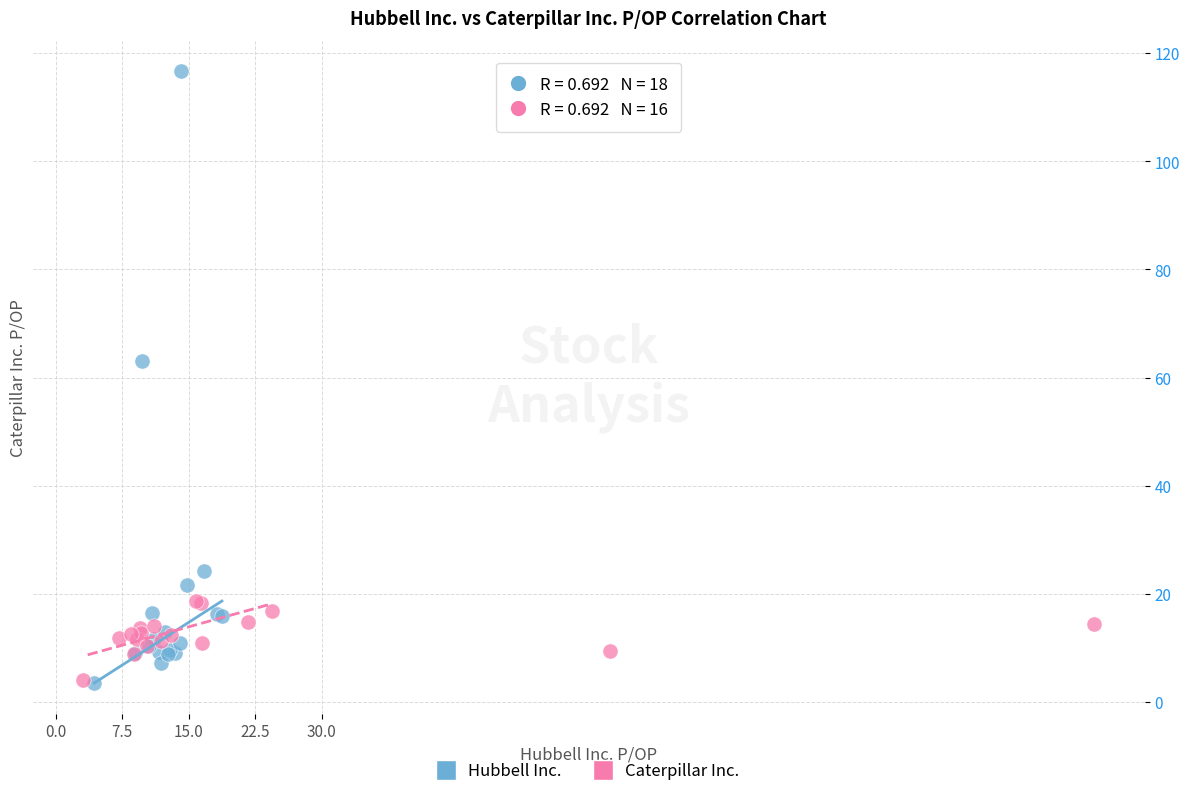

Which series contains the highest Y value?

Hubbell Inc.